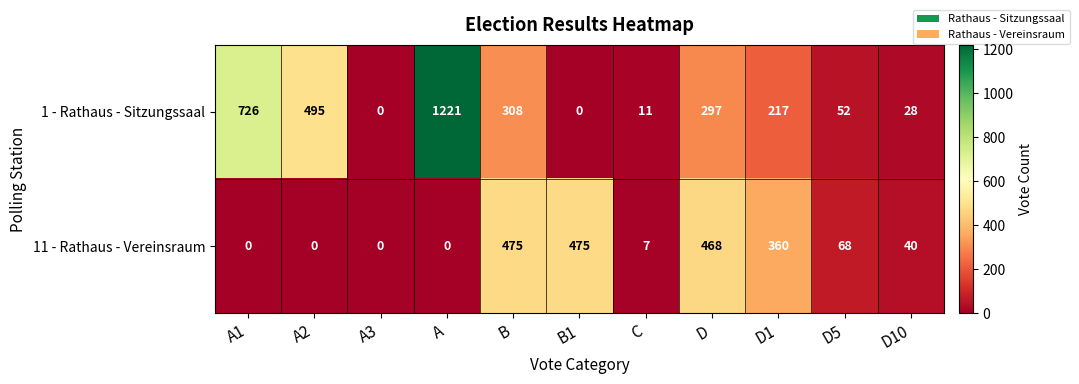

Reading left to right, what are all the values shown in this chart?

1 - Rathaus - Sitzungssaal: 726	495	0	1221	308	0	11	297	217	52	28
11 - Rathaus - Vereinsraum: 0	0	0	0	475	475	7	468	360	68	40